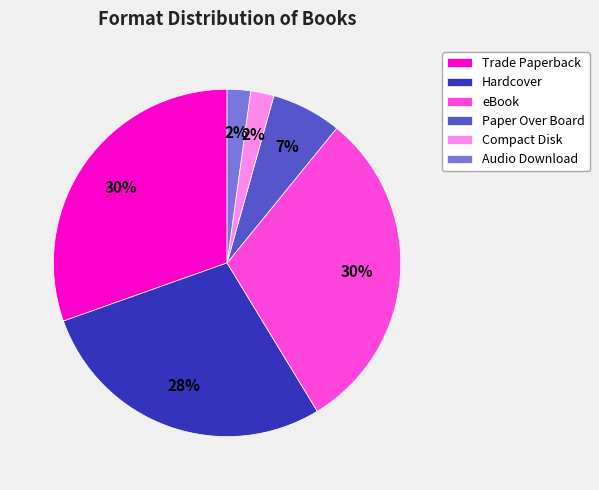

The Hardcover slice represents 19% of the pie. True or false?

False